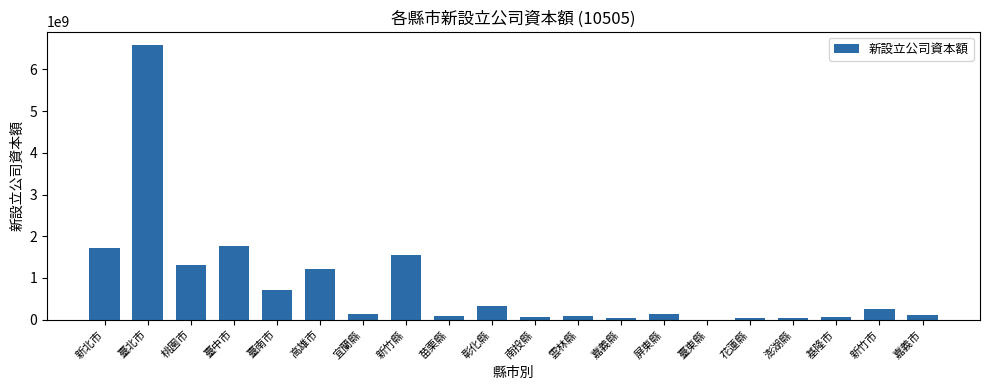

What is the change in value from 臺北市 to 新竹縣?

-5035377249